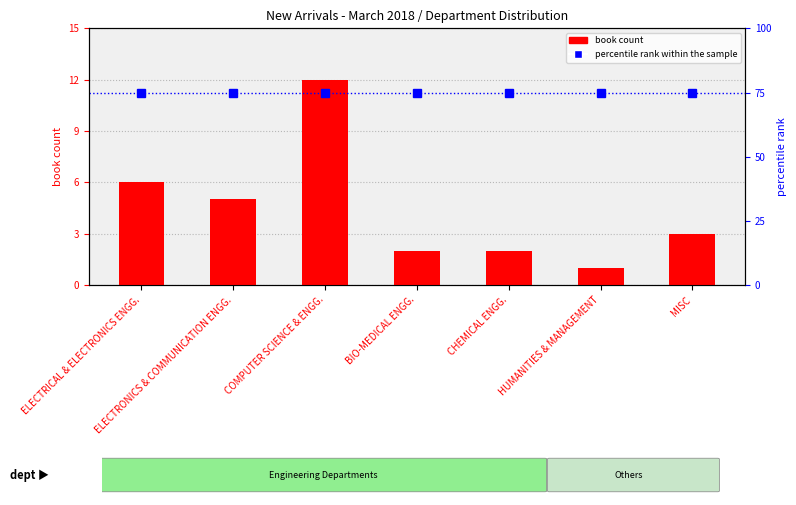

Is it true that book count equals 3 at BIO-MEDICAL ENGG.?

False